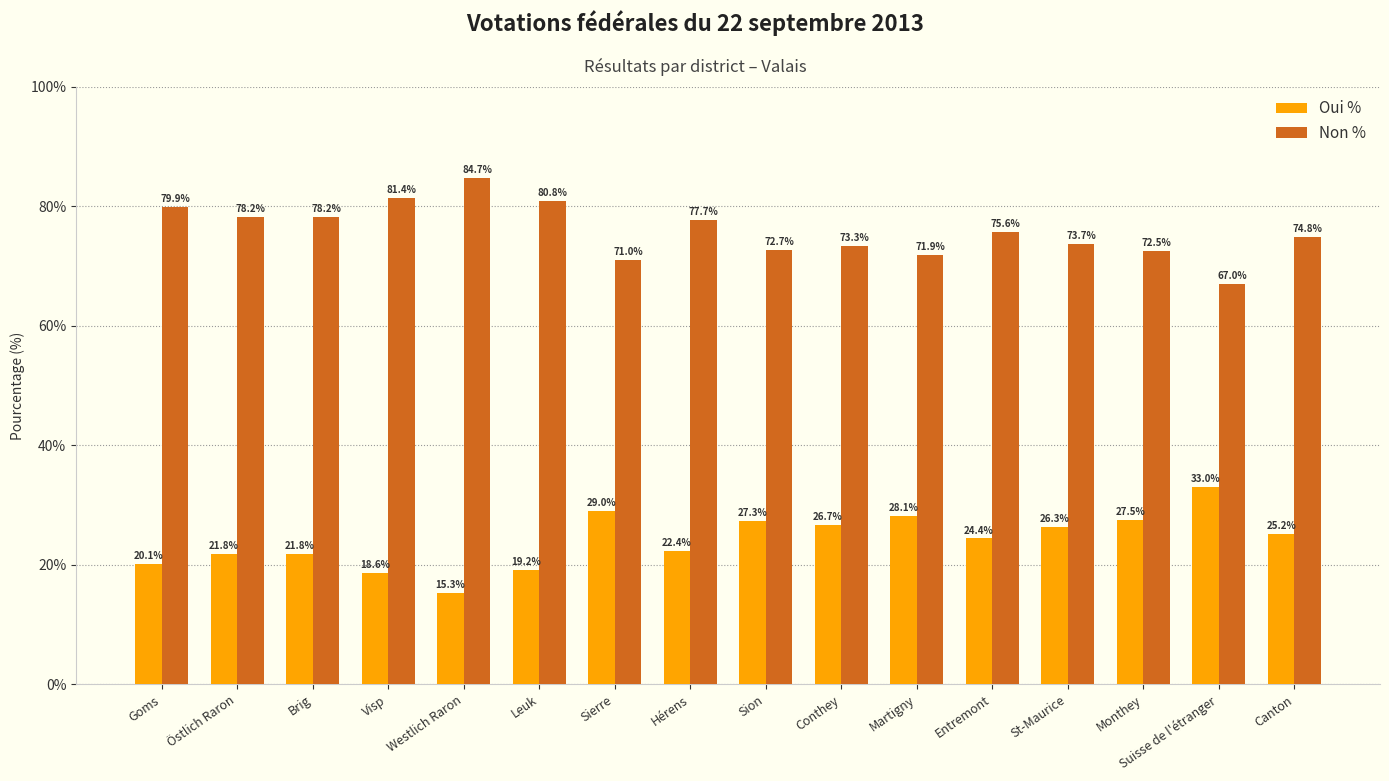

What position from the left is Sierre?

7